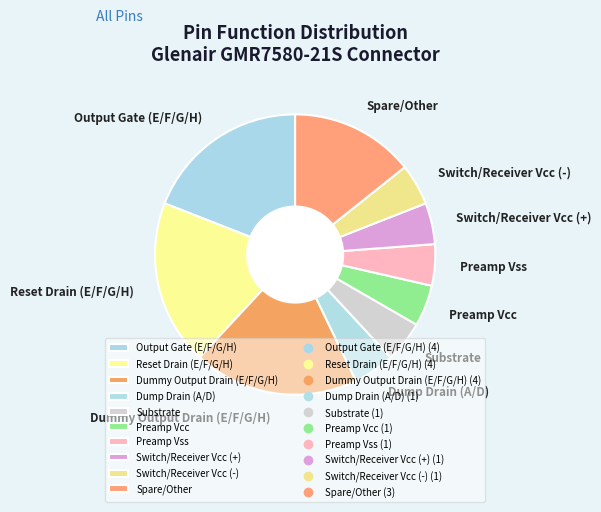

True or false: Substrate accounts for 14% of the total.

False